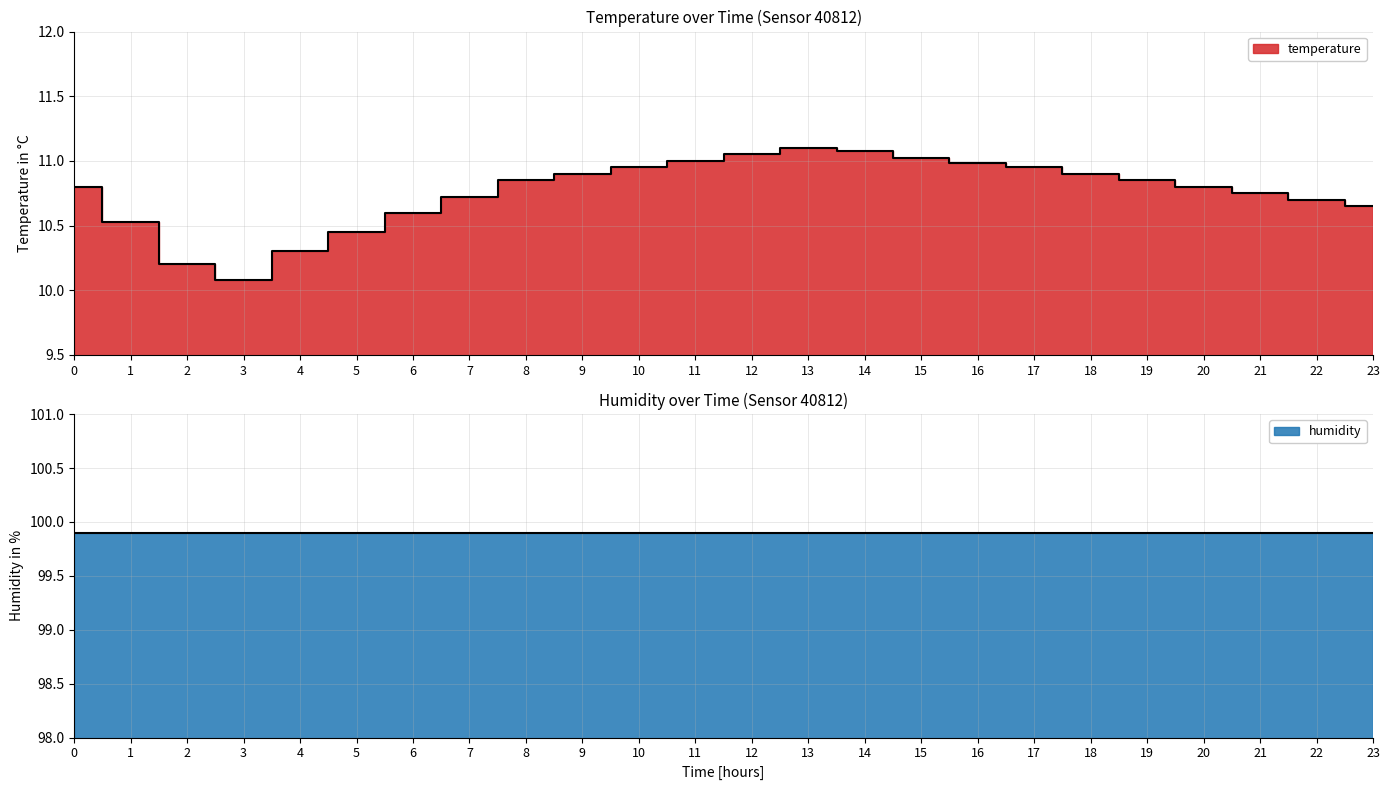

The chart shows a value of 18.2 at 11. True or false?

False